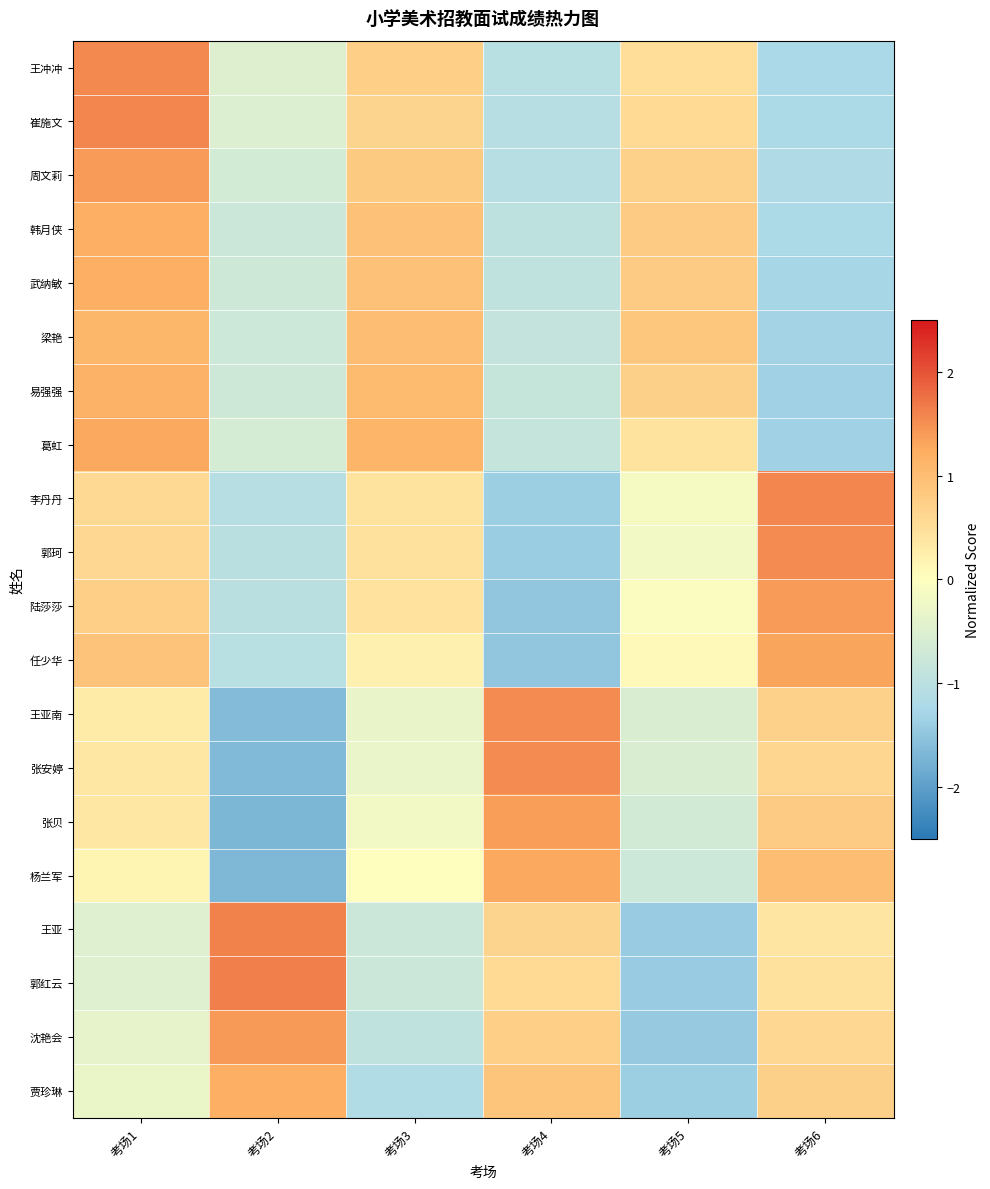

Reading right to left, extract all data points from this chart.

王冲冲: 考场6=-1.2	考场5=0.5	考场4=-1.1	考场3=0.7	考场2=-0.5	考场1=1.5
崔施文: 考场6=-1.2	考场5=0.6	考场4=-1.1	考场3=0.6	考场2=-0.5	考场1=1.6
周文莉: 考场6=-1.2	考场5=0.7	考场4=-1.1	考场3=0.8	考场2=-0.6	考场1=1.4
韩月侠: 考场6=-1.2	考场5=0.8	考场4=-1.0	考场3=0.9	考场2=-0.8	考场1=1.2
武纳敏: 考场6=-1.3	考场5=0.8	考场4=-0.9	考场3=0.9	考场2=-0.7	考场1=1.2
梁艳: 考场6=-1.3	考场5=0.8	考场4=-0.9	考场3=1.0	考场2=-0.7	考场1=1.1
易强强: 考场6=-1.3	考场5=0.7	考场4=-0.8	考场3=1.0	考场2=-0.7	考场1=1.2
葛虹: 考场6=-1.3	考场5=0.4	考场4=-0.9	考场3=1.1	考场2=-0.6	考场1=1.3
李丹丹: 考场6=1.6	考场5=-0.1	考场4=-1.4	考场3=0.4	考场2=-1.1	考场1=0.6
郭珂: 考场6=1.5	考场5=-0.2	考场4=-1.4	考场3=0.5	考场2=-1.0	考场1=0.6
陆莎莎: 考场6=1.4	考场5=-0.0	考场4=-1.5	考场3=0.4	考场2=-1.0	考场1=0.7
任少华: 考场6=1.3	考场5=0.1	考场4=-1.5	考场3=0.2	考场2=-1.1	考场1=0.9
王亚南: 考场6=0.7	考场5=-0.6	考场4=1.5	考场3=-0.3	考场2=-1.6	考场1=0.3
张安婷: 考场6=0.6	考场5=-0.6	考场4=1.5	考场3=-0.3	考场2=-1.6	考场1=0.4
张贝: 考场6=0.8	考场5=-0.7	考场4=1.4	考场3=-0.2	考场2=-1.7	考场1=0.4
杨兰军: 考场6=1.0	考场5=-0.8	考场4=1.3	考场3=-0.0	考场2=-1.7	考场1=0.1
王亚: 考场6=0.4	考场5=-1.4	考场4=0.7	考场3=-0.8	考场2=1.6	考场1=-0.5
郭红云: 考场6=0.5	考场5=-1.4	考场4=0.6	考场3=-0.8	考场2=1.6	考场1=-0.5
沈艳会: 考场6=0.6	考场5=-1.4	考场4=0.7	考场3=-1.0	考场2=1.4	考场1=-0.4
贾珍琳: 考场6=0.7	考场5=-1.4	考场4=0.9	考场3=-1.1	考场2=1.2	考场1=-0.3